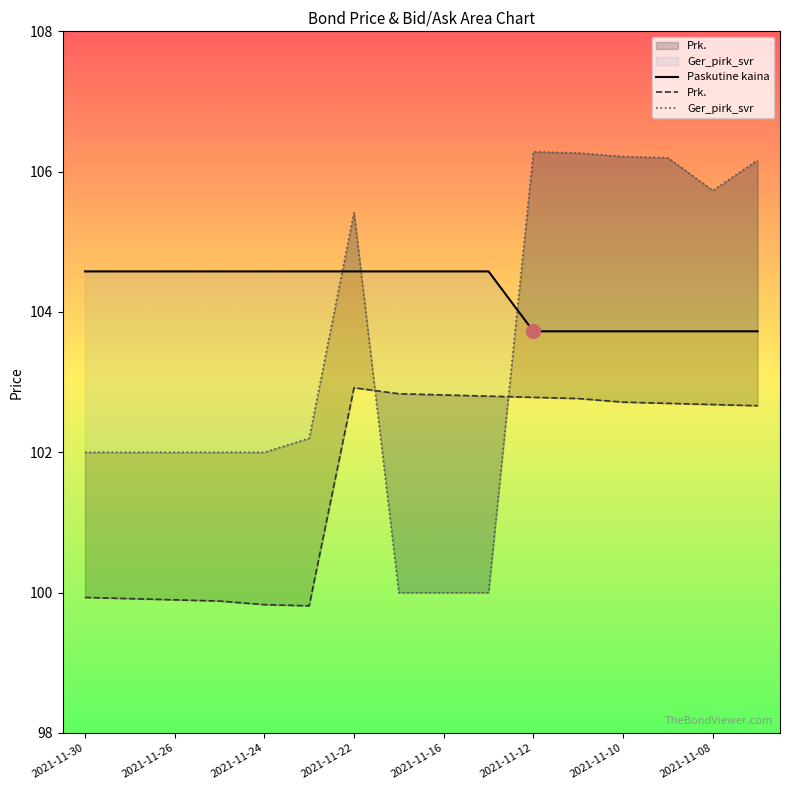

How many data points does each series have?

16